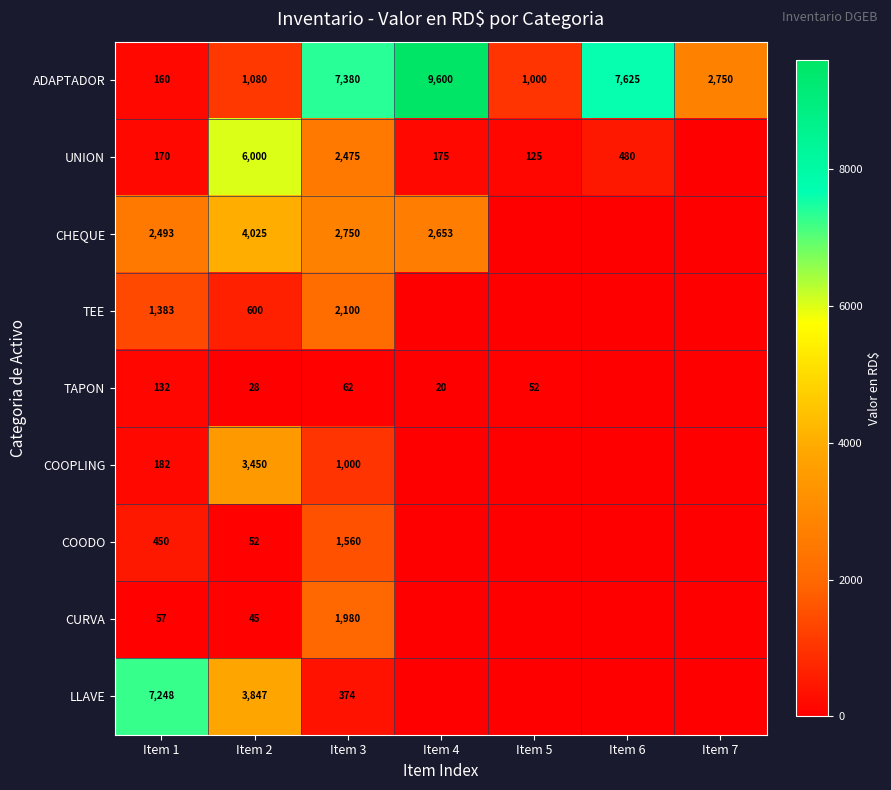

At how many categories does at least one series exceed 9065?

1